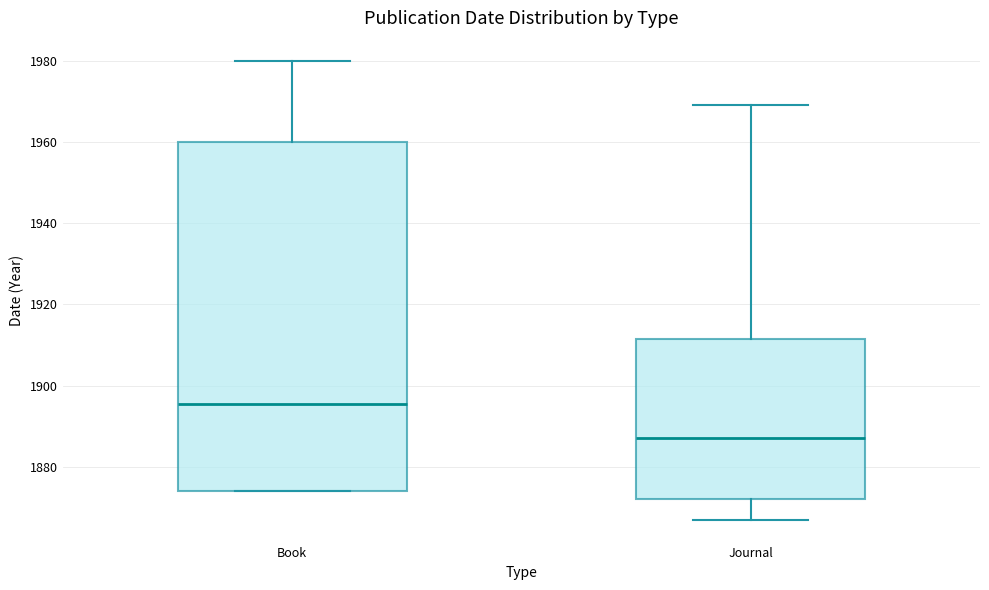

Comparing the boxes themselves (not the whiskers), which one is the tallest?

Book